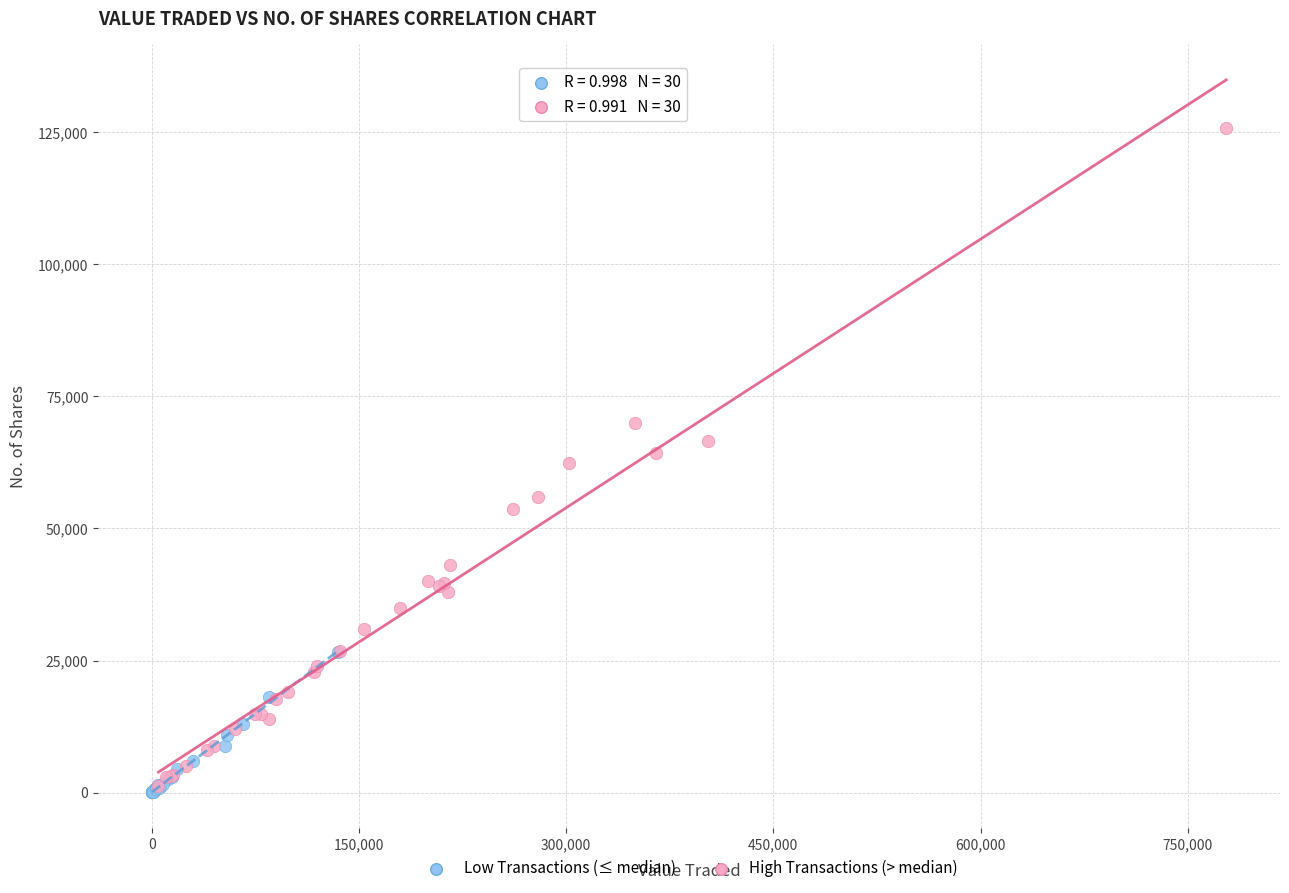

Which series has the largest Y range (max minus min)?

High Transactions (> median)